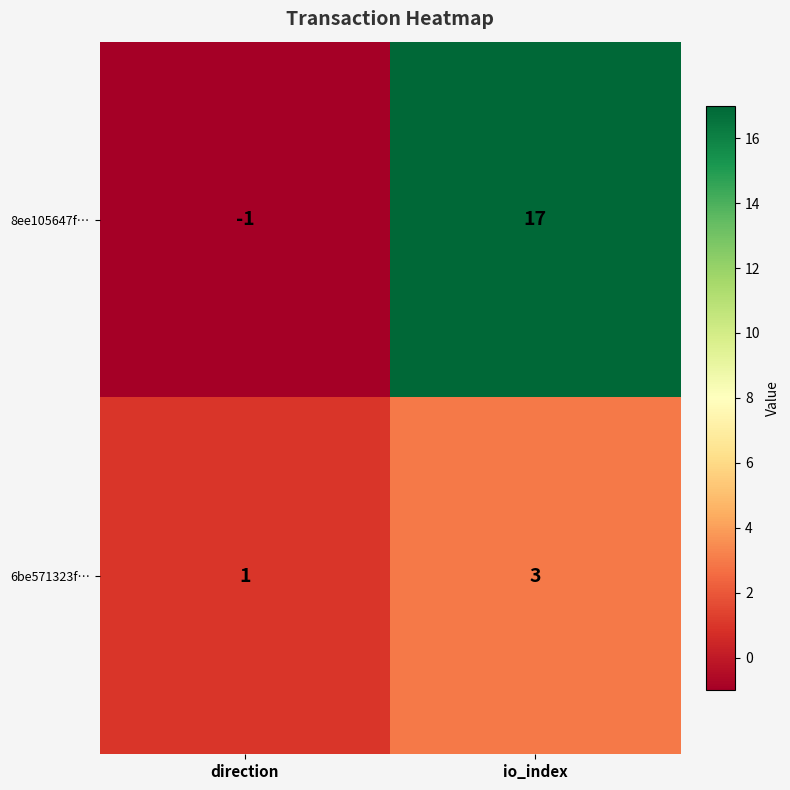

True or false: 6be571323f… has a value of 0 at direction.

False